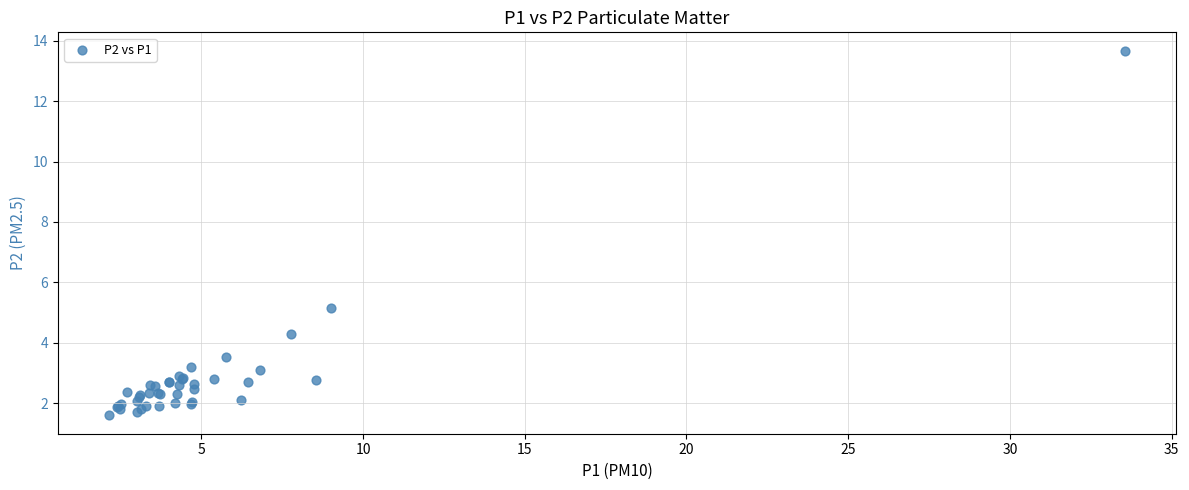

What Y value in the scatter plot is closest to 7?

5.2